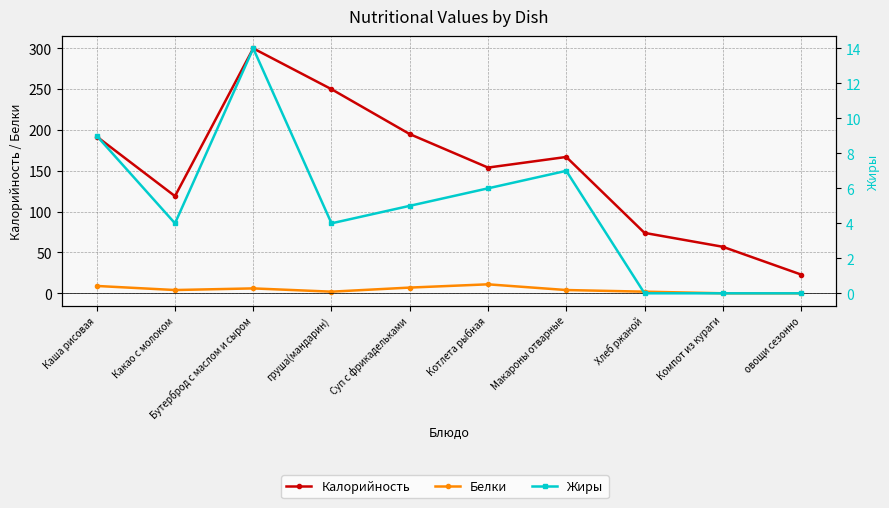

Is this an area chart (filled region under the line)?

No